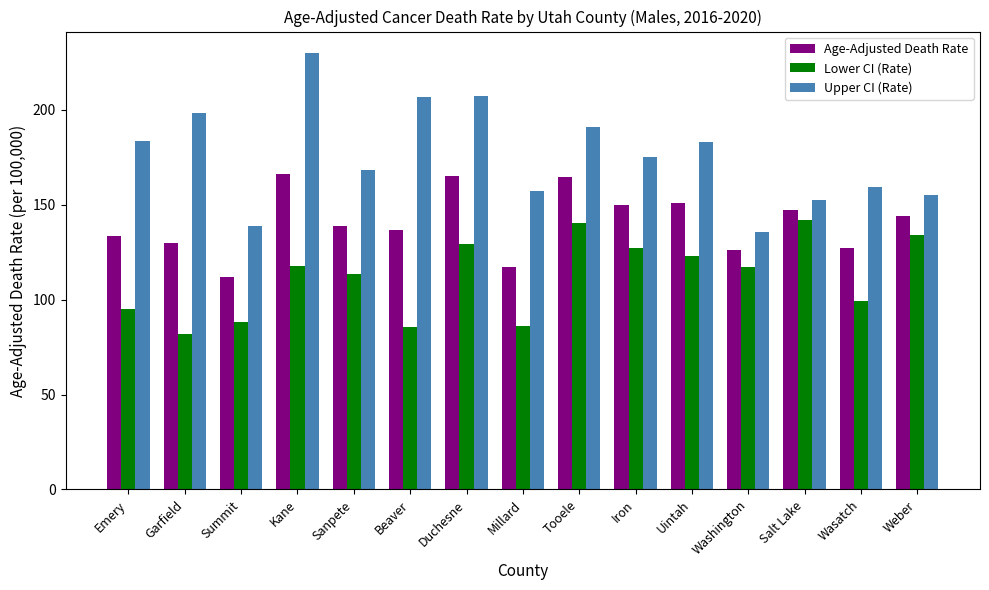

Which series has the largest total across all categories?

Upper CI (Rate)